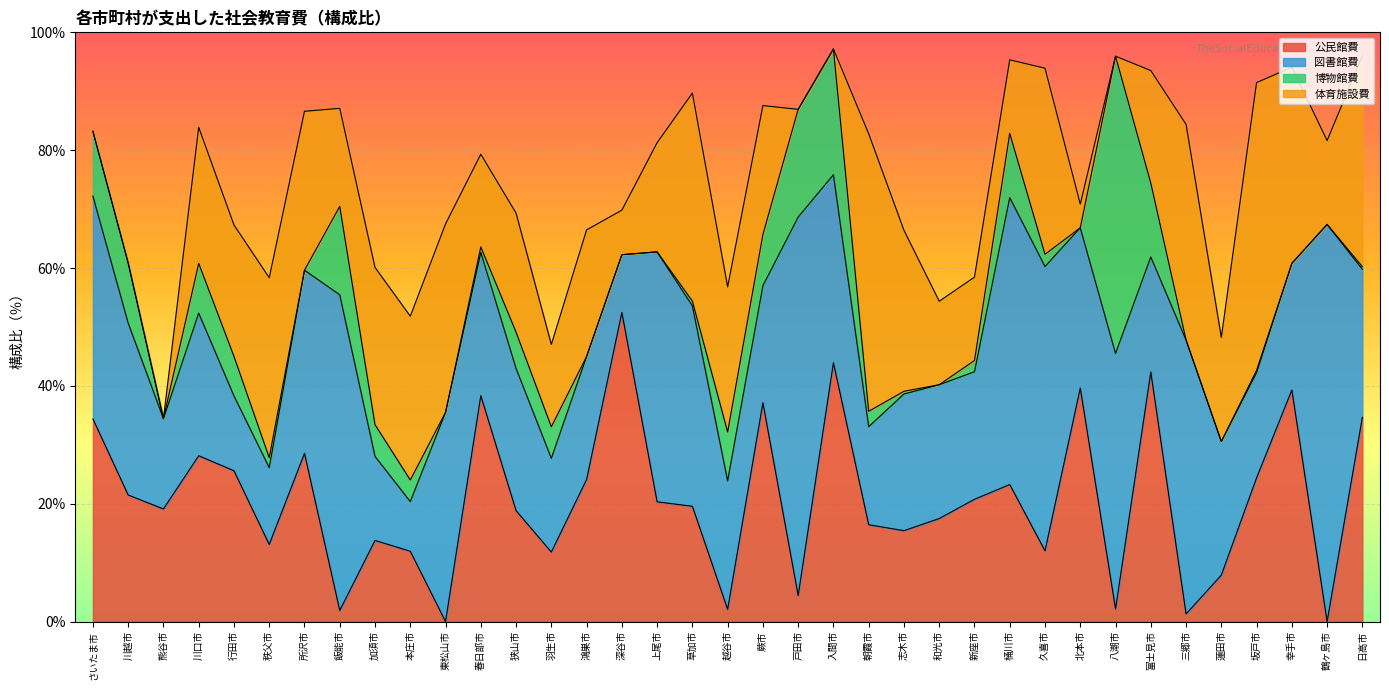

Which category has the lowest value across all series?

東松山市